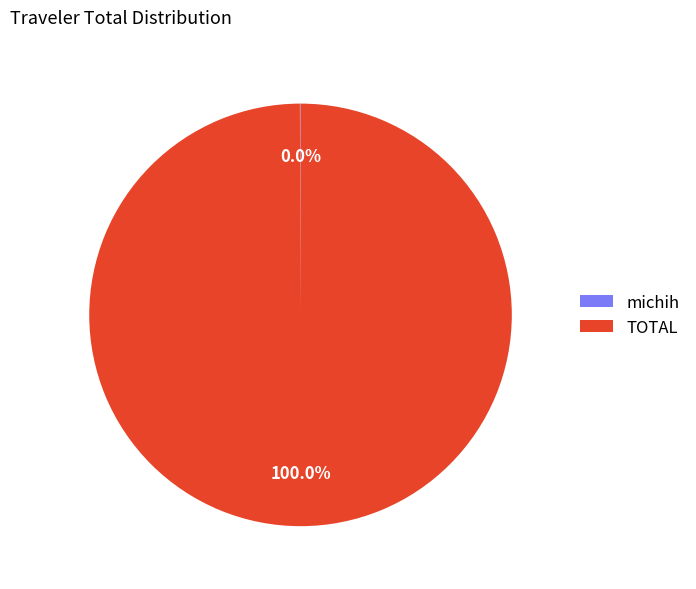

What is the largest slice in the pie chart?

TOTAL